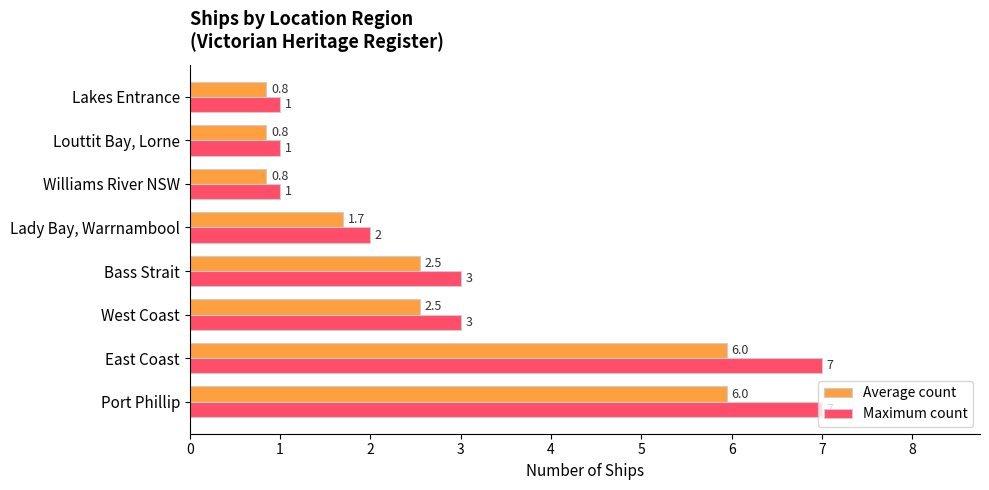

What value does the Maximum count series have at Lady Bay, Warrnambool?

2.0